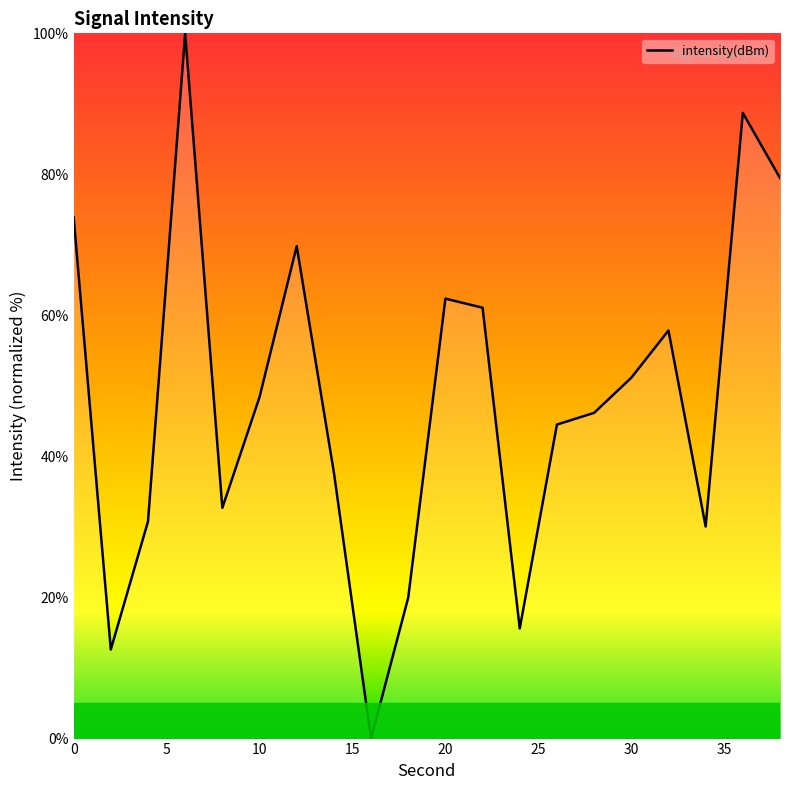

How many positive values are there?

19